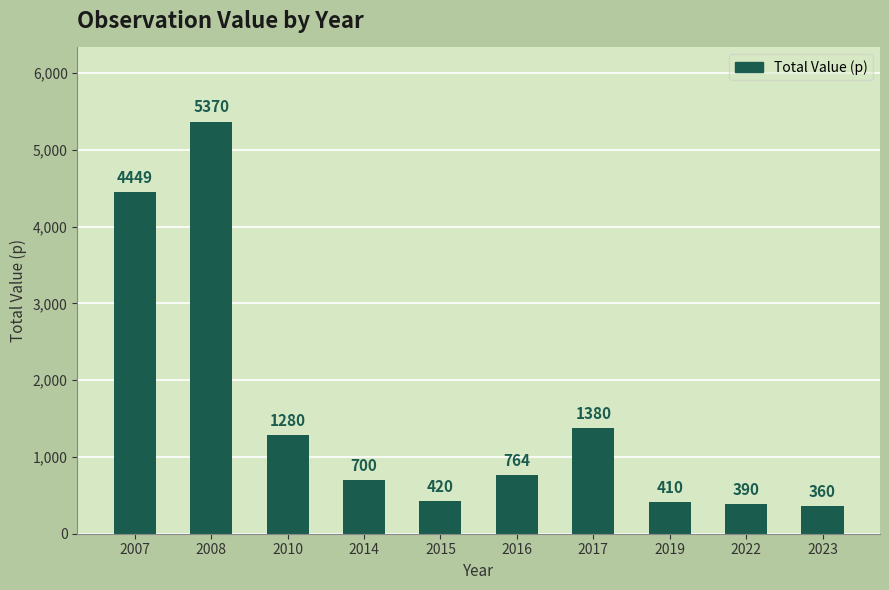

At which category does the chart reach its peak across all series?

2008